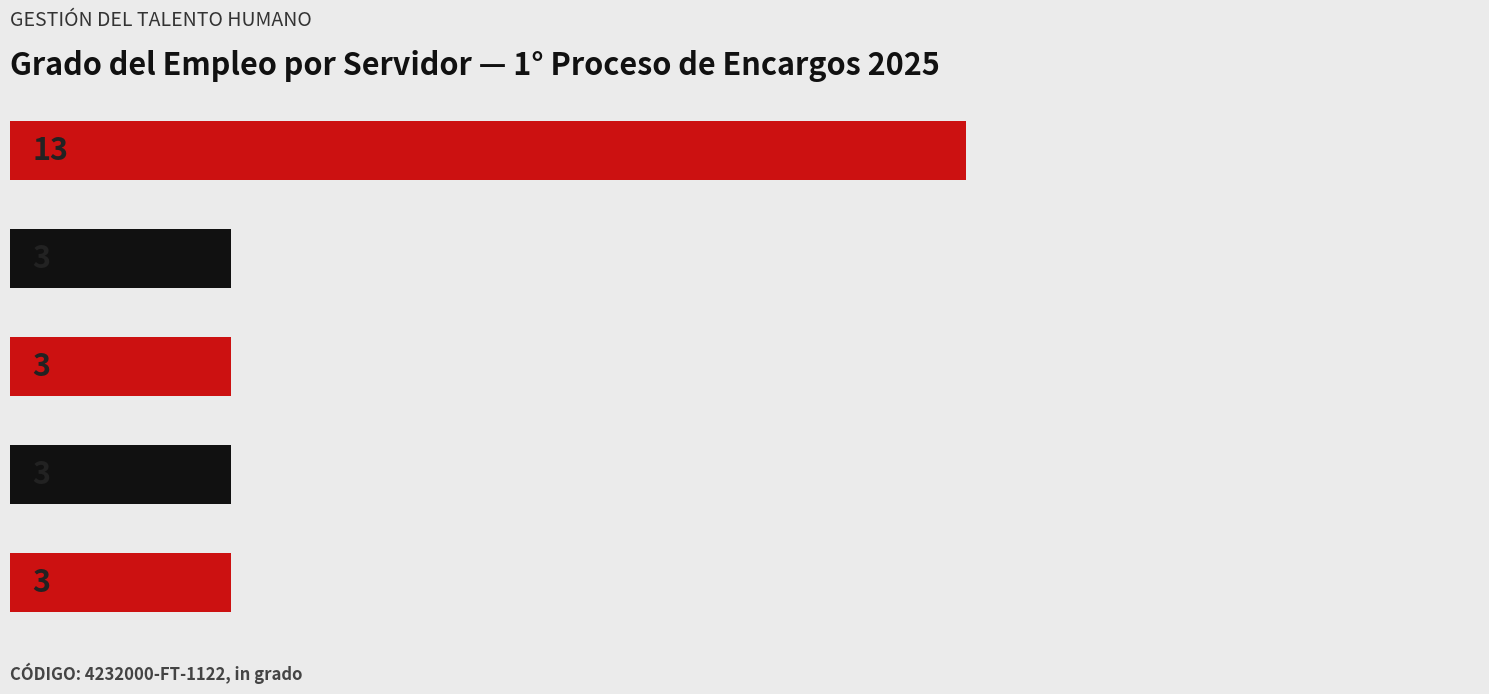

What is the difference between the maximum and minimum values?

10